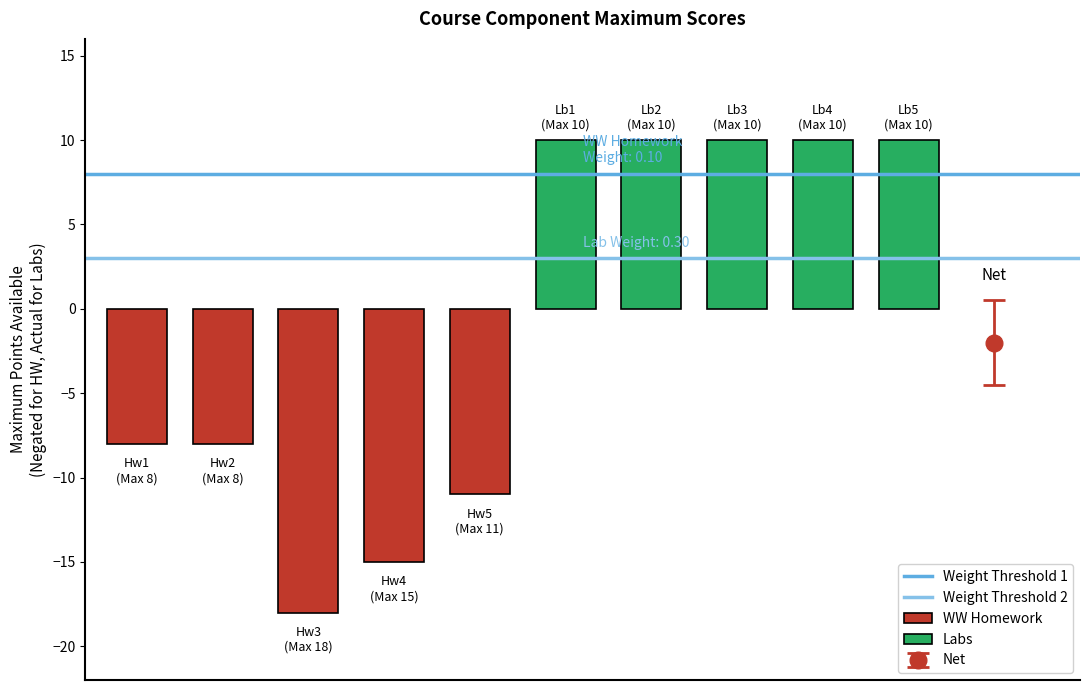

List the labels in order of Weight Threshold 2 value, largest first.

0, 1